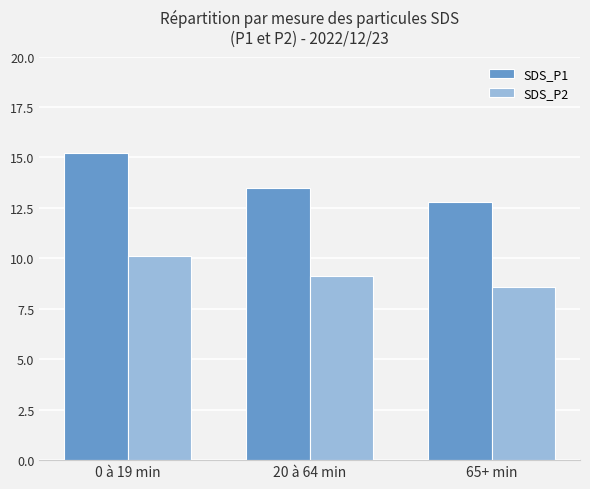

What is the approximate value of SDS_P2 at 0 à 19 min?

10.1